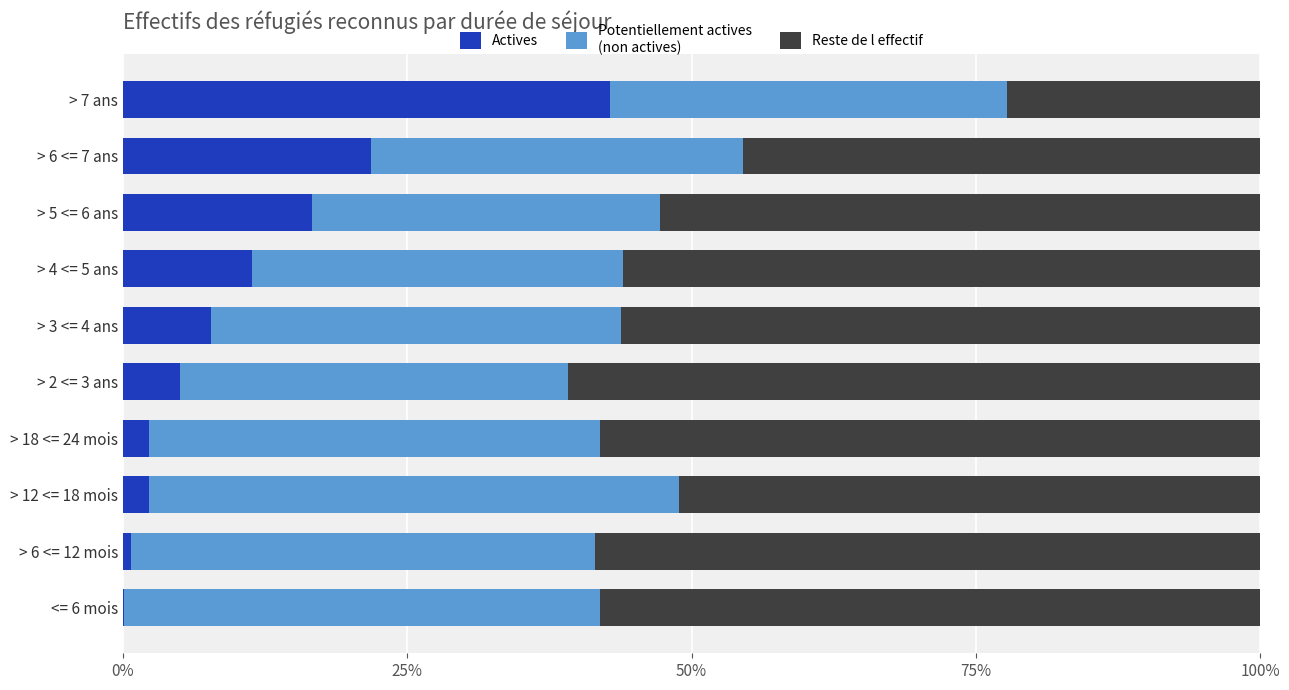

What is the total value across all series at > 6 <= 7 ans?

100.0